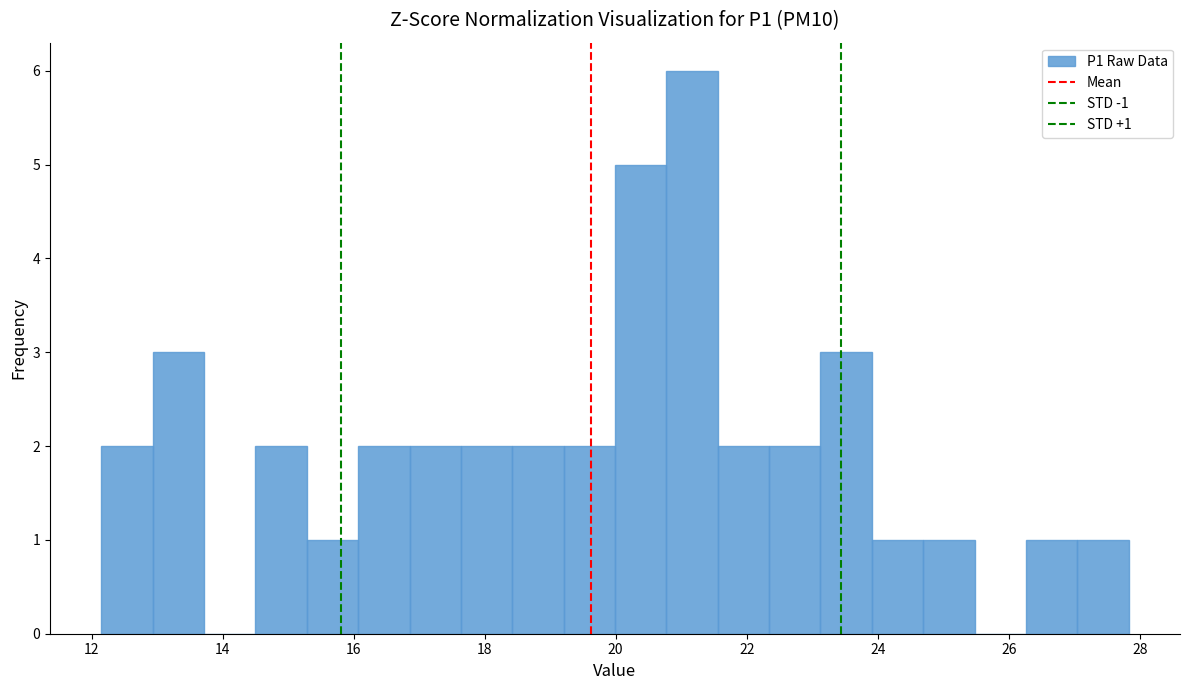

Around what value on the x-axis is the tallest bar? Give the approximate position of its centre, as read against the axis.

21.2